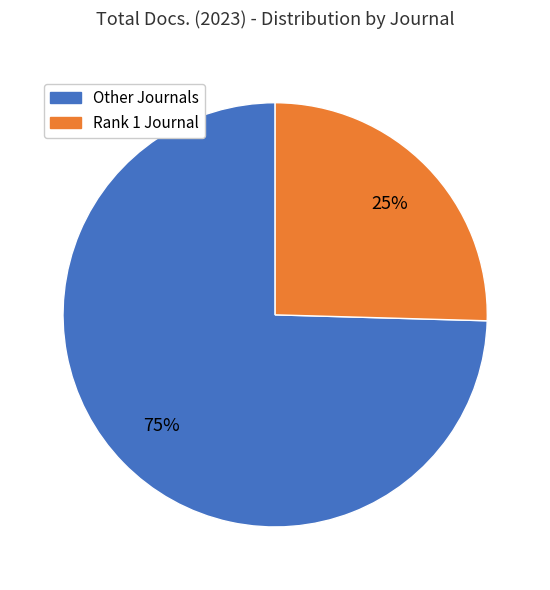

Is there any slice that represents more than half of the pie?

Yes